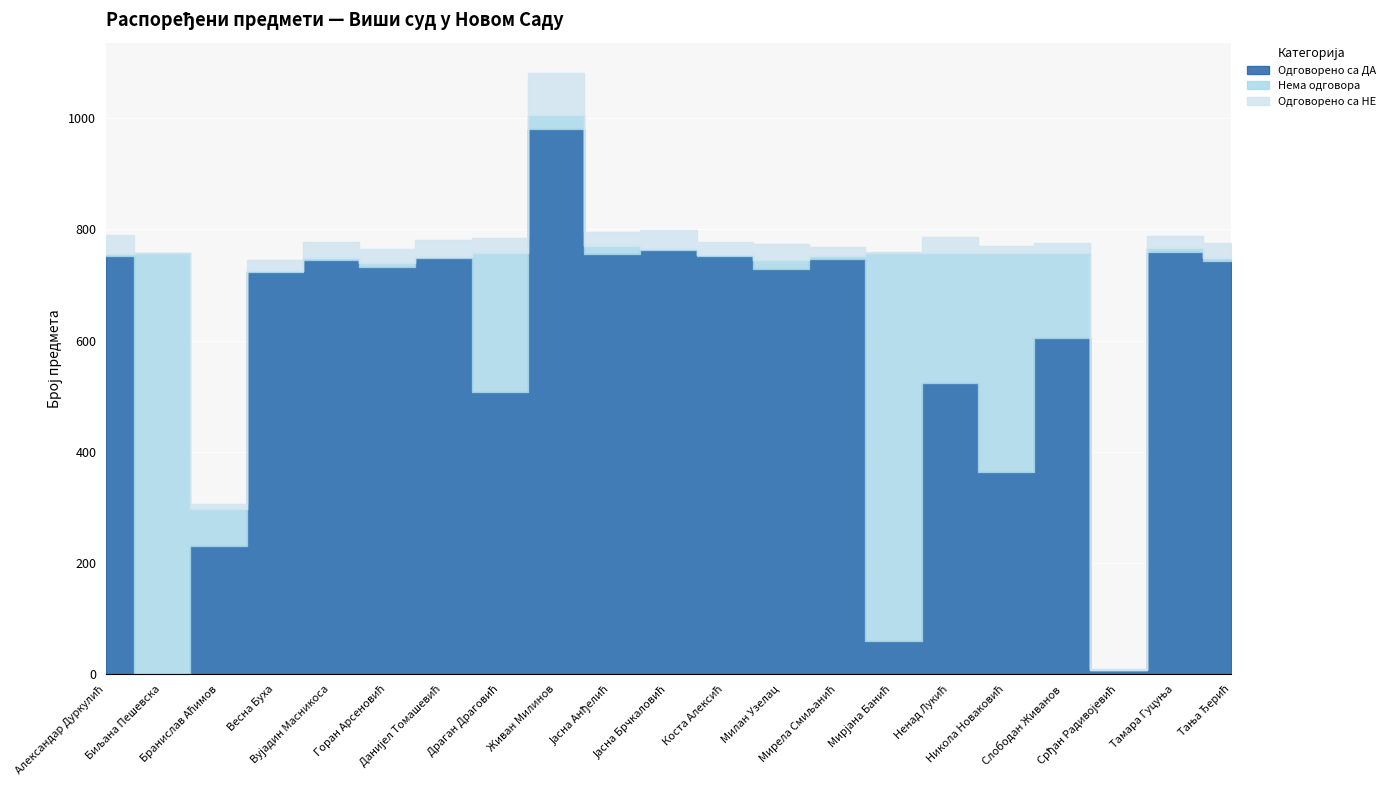

How many lines are shown in the chart?

3